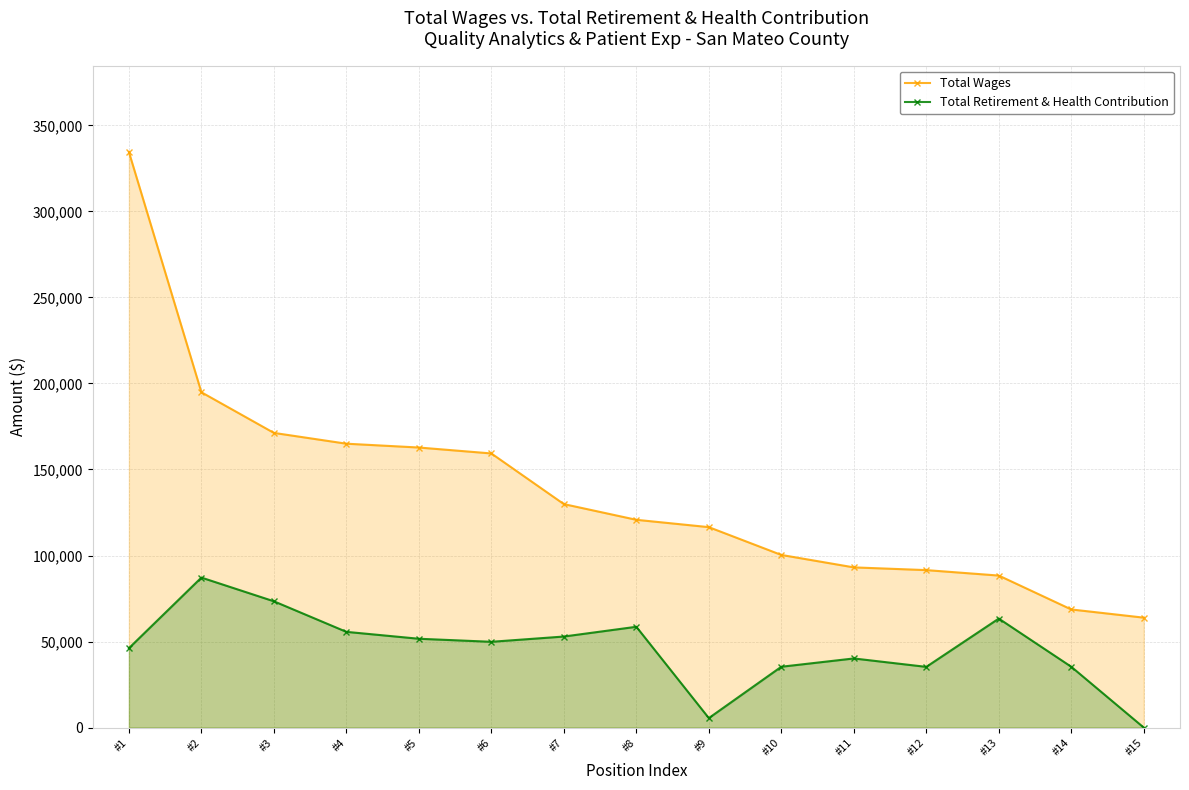

What is the value of the Total Wages point at the 7th from the left?

129879